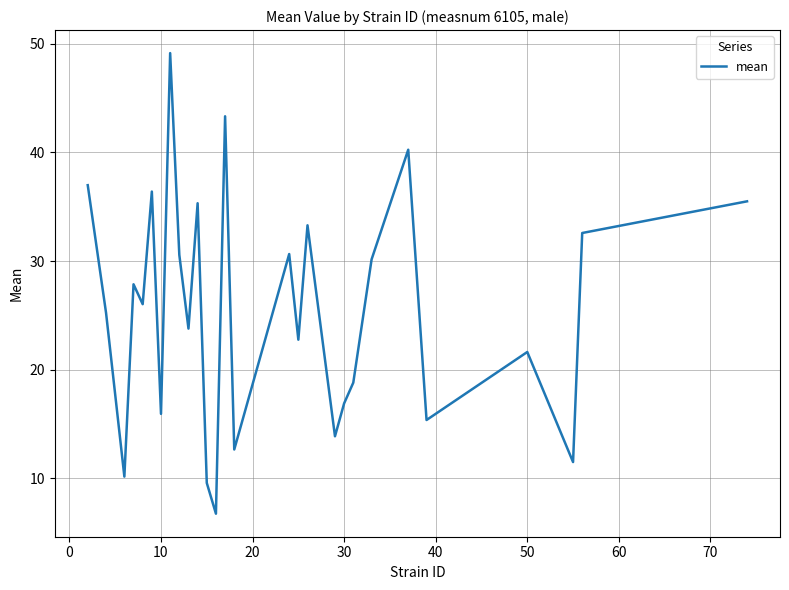

What is the difference between the maximum and minimum values?

42.4